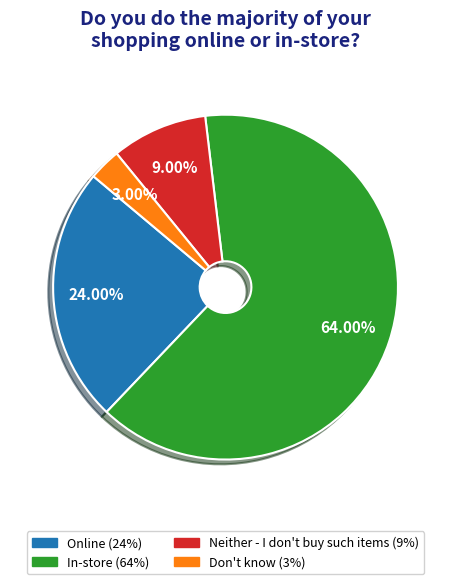

Which slice represents more than half of the pie?

In-store